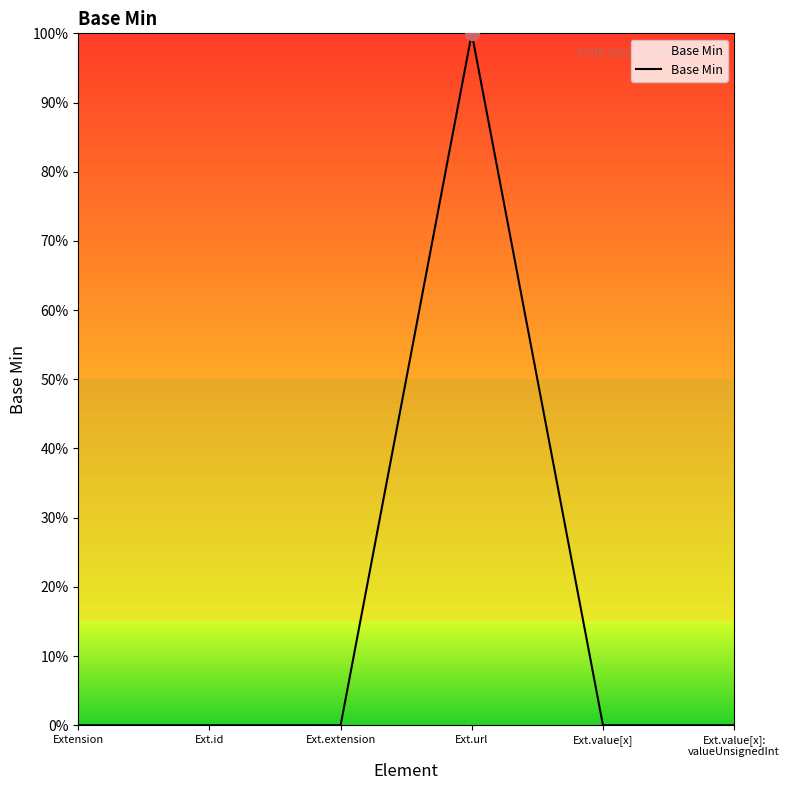

Is this an area chart (filled region under the line)?

No